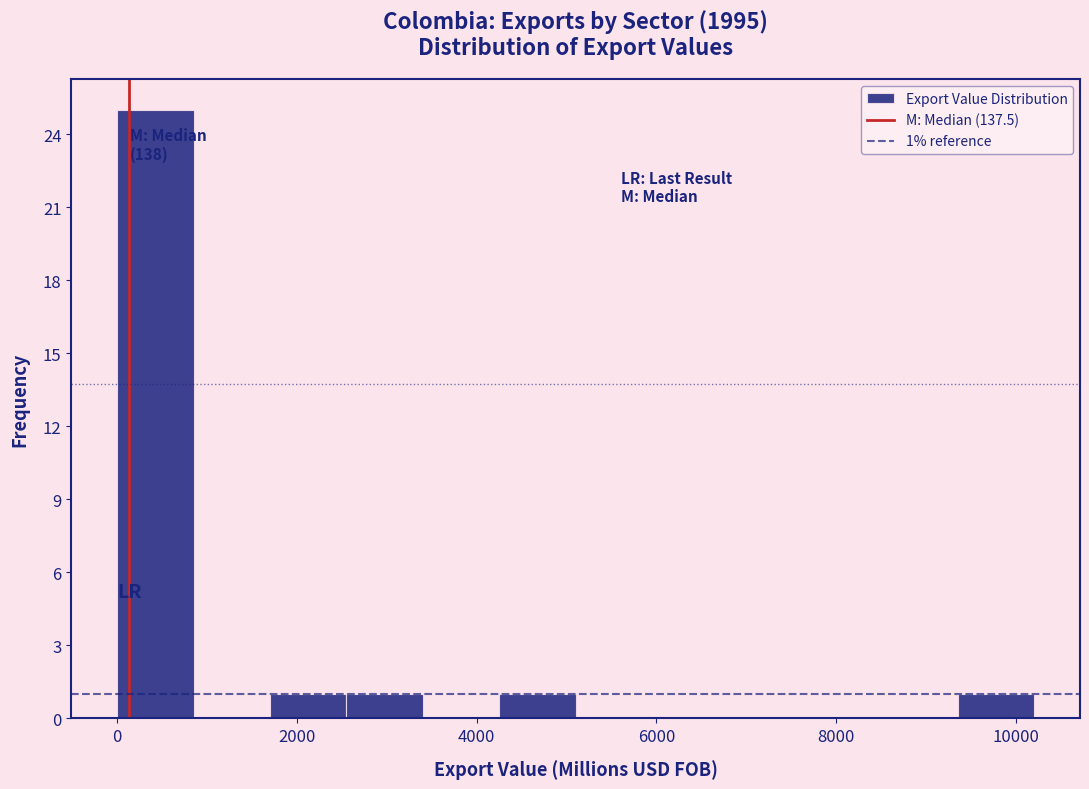

Which range on the x-axis has the tallest bar?

0 to 800